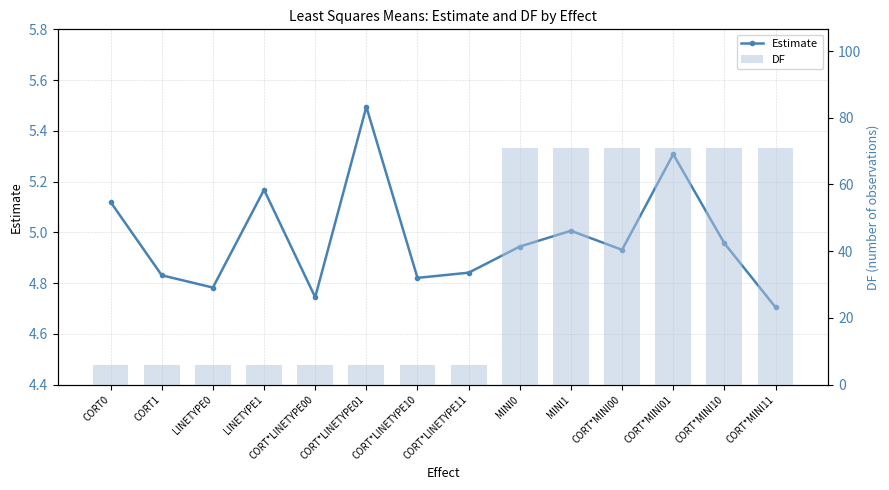

Count the number of data series in this chart.

2